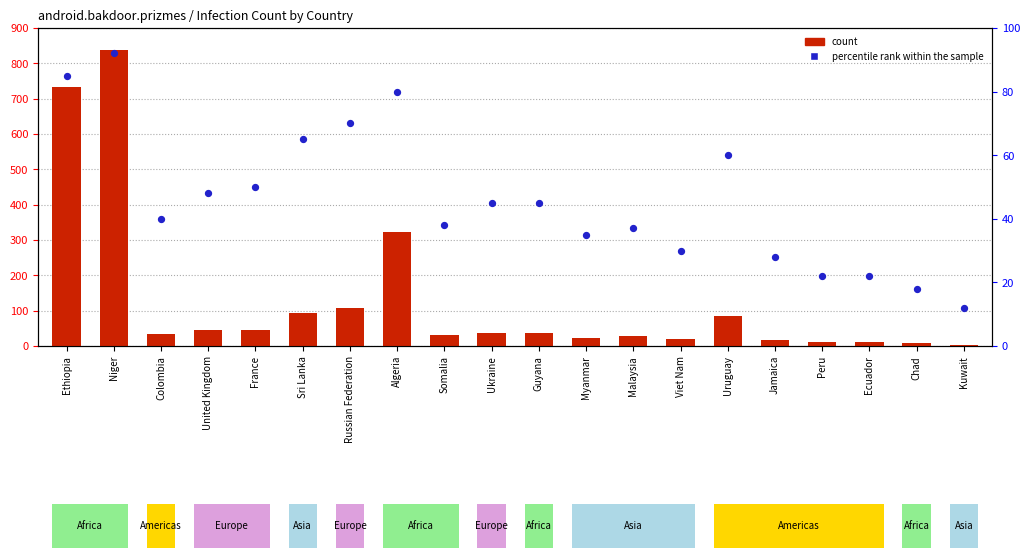

Which series contains the lowest Y value?

count